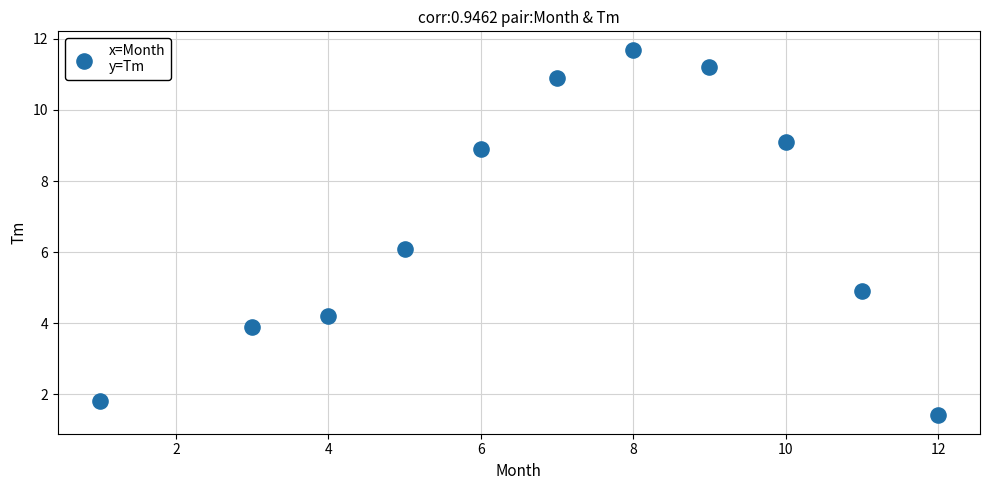

What is the range of X values (max minus min)?

11.0